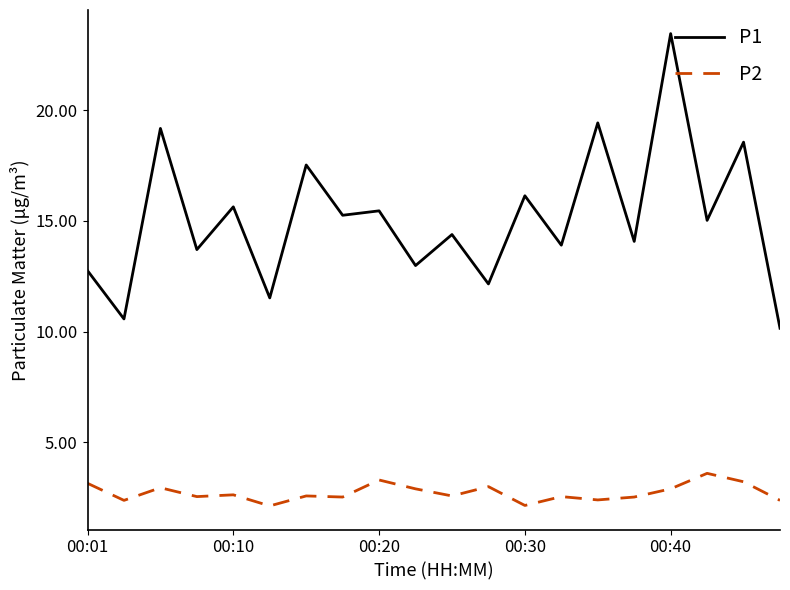

At how many categories does at least one series exceed 17?

5